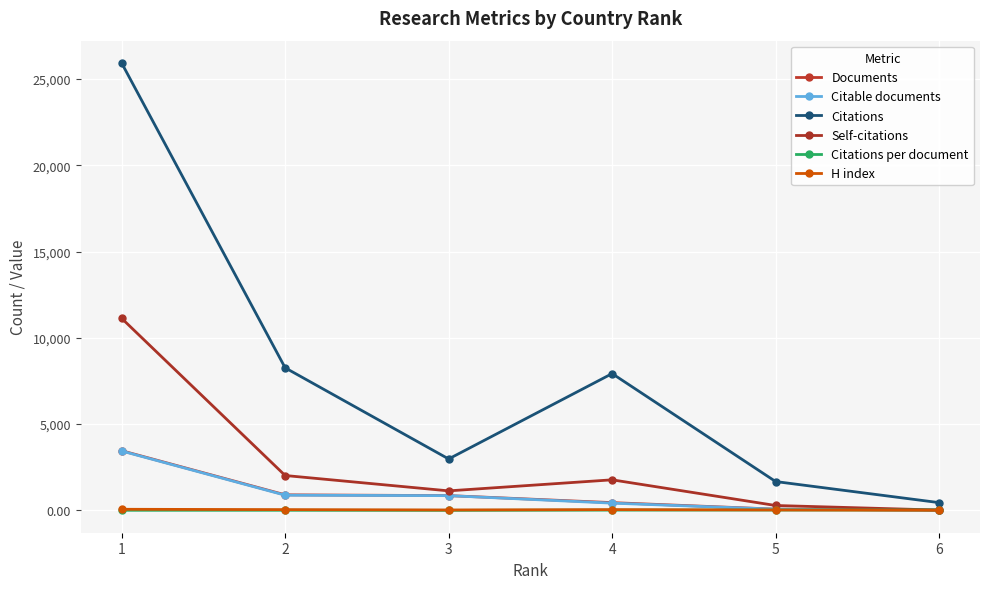

How many series are shown in this chart?

6